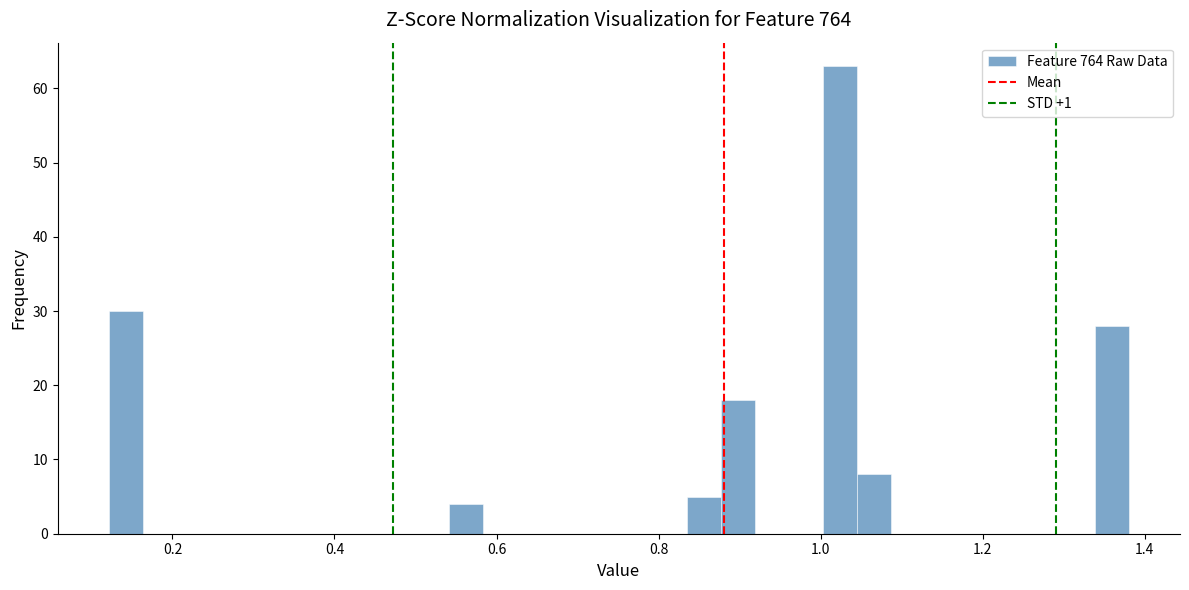

Around what value on the x-axis is the tallest bar? Give the approximate position of its centre, as read against the axis.

1.02